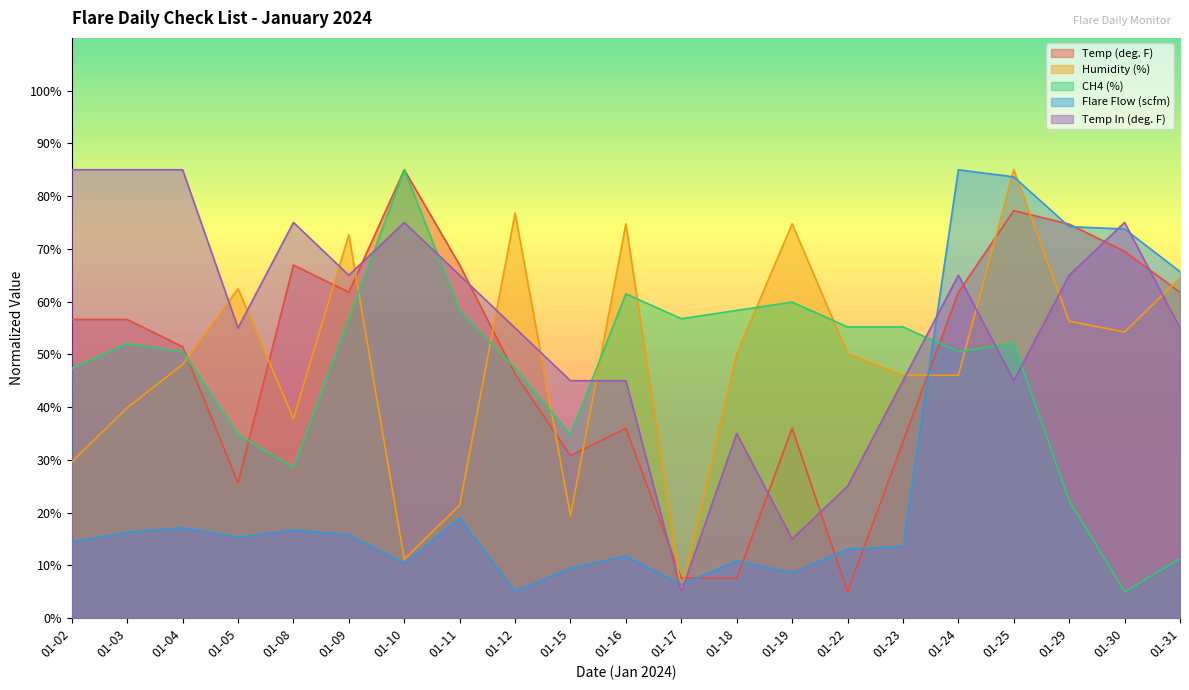

Rank the series by their maximum value, from highest to lowest.

Temp (deg. F), Humidity (%), CH4 (%), Flare Flow (scfm), Temp In (deg. F)